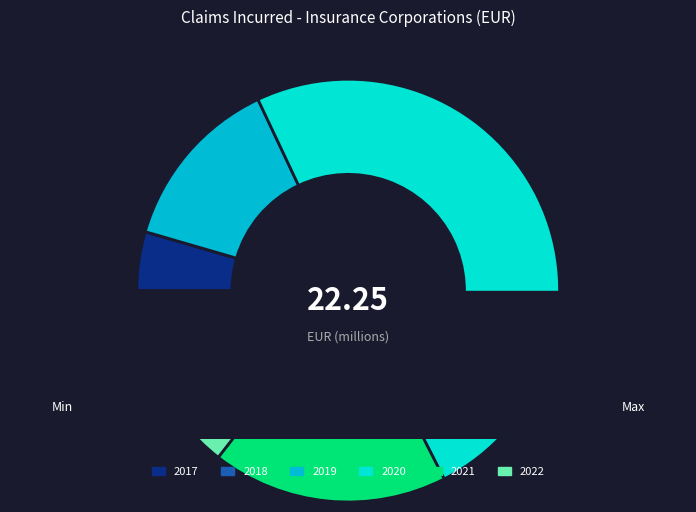

The 2019 slice represents 13% of the pie. True or false?

True